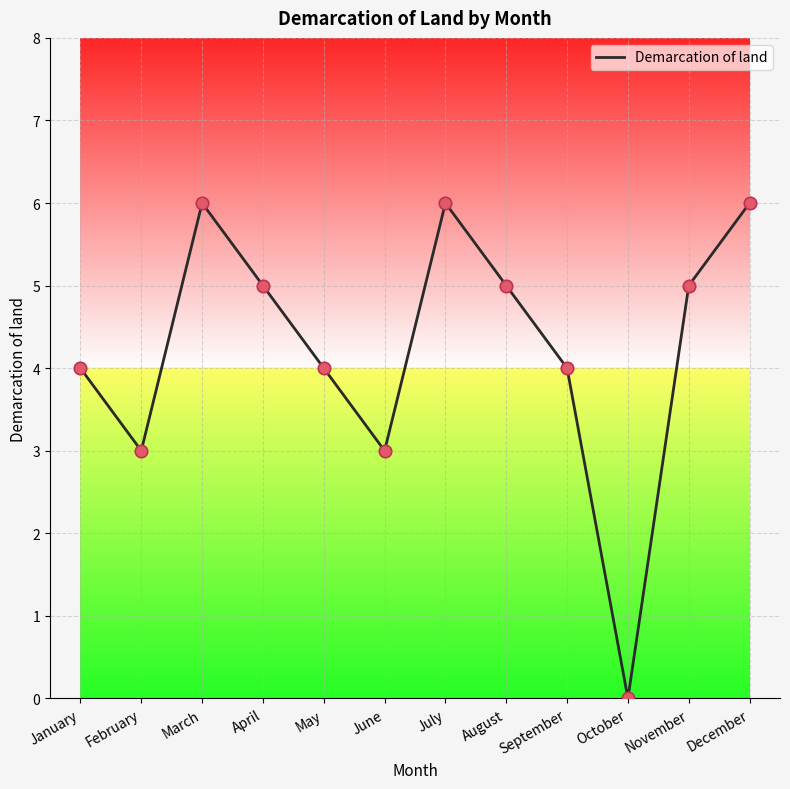

Which has a higher value, February or August?

August